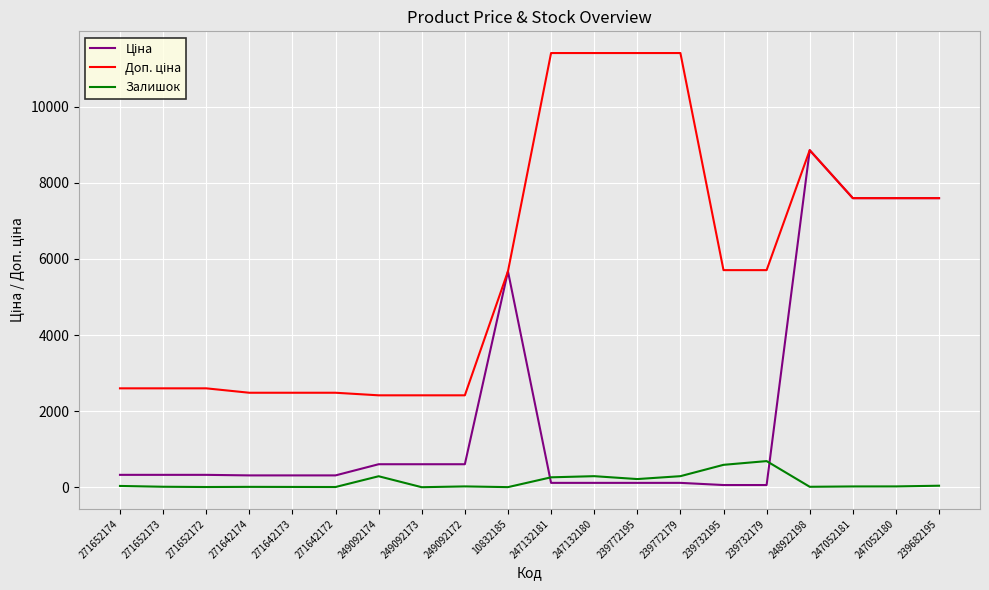

What is the spread (max minus min) of values at 249092173?

2414.8